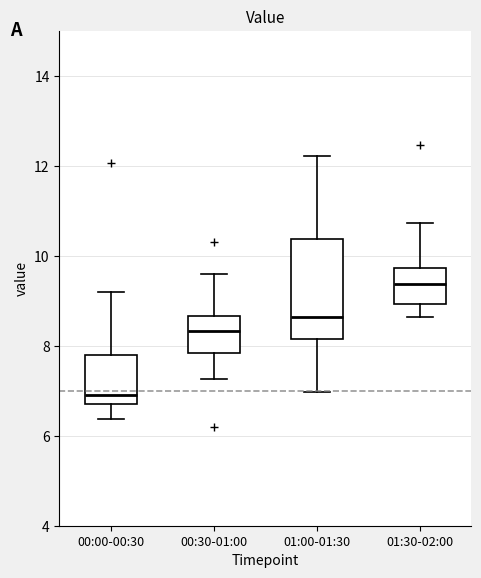

Reading left to right, transcribe this box plot: for each box, give where its median line is, the range the box spans, and where its two whiskers end, as read against the y-axis. The values are not printed on the chart, so give them approximately, as read against the axis.

00:00-00:30: median 7.0, box 6.8 to 7.8, whiskers 6.4 to 9.2
00:30-01:00: median 8.4, box 7.8 to 8.6, whiskers 7.2 to 9.6
01:00-01:30: median 8.6, box 8.2 to 10.4, whiskers 7.0 to 12.2
01:30-02:00: median 9.4, box 9.0 to 9.8, whiskers 8.6 to 10.8